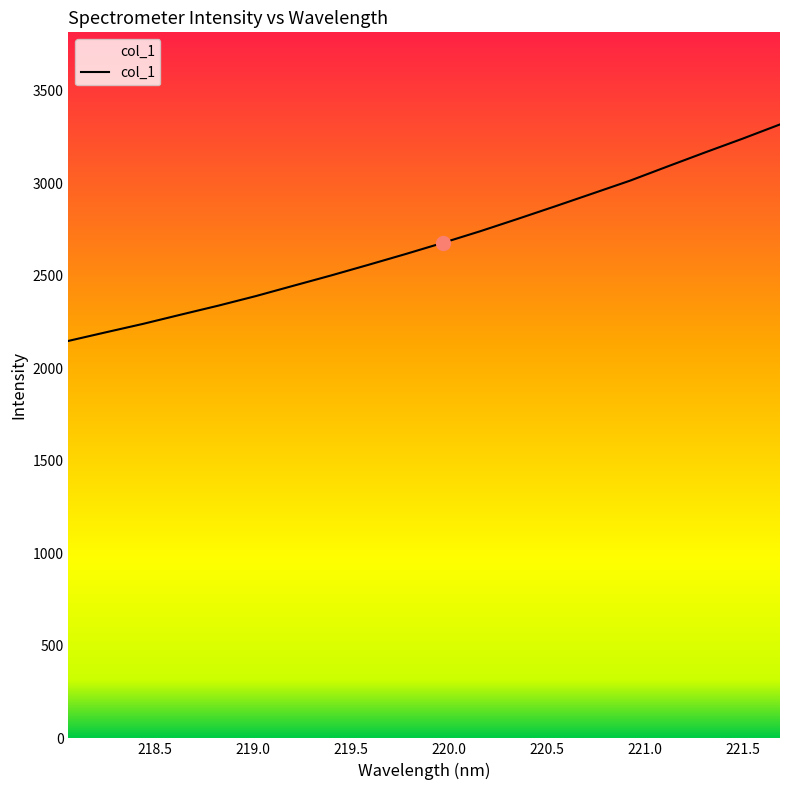

What is the maximum value shown in the chart?

3318.7